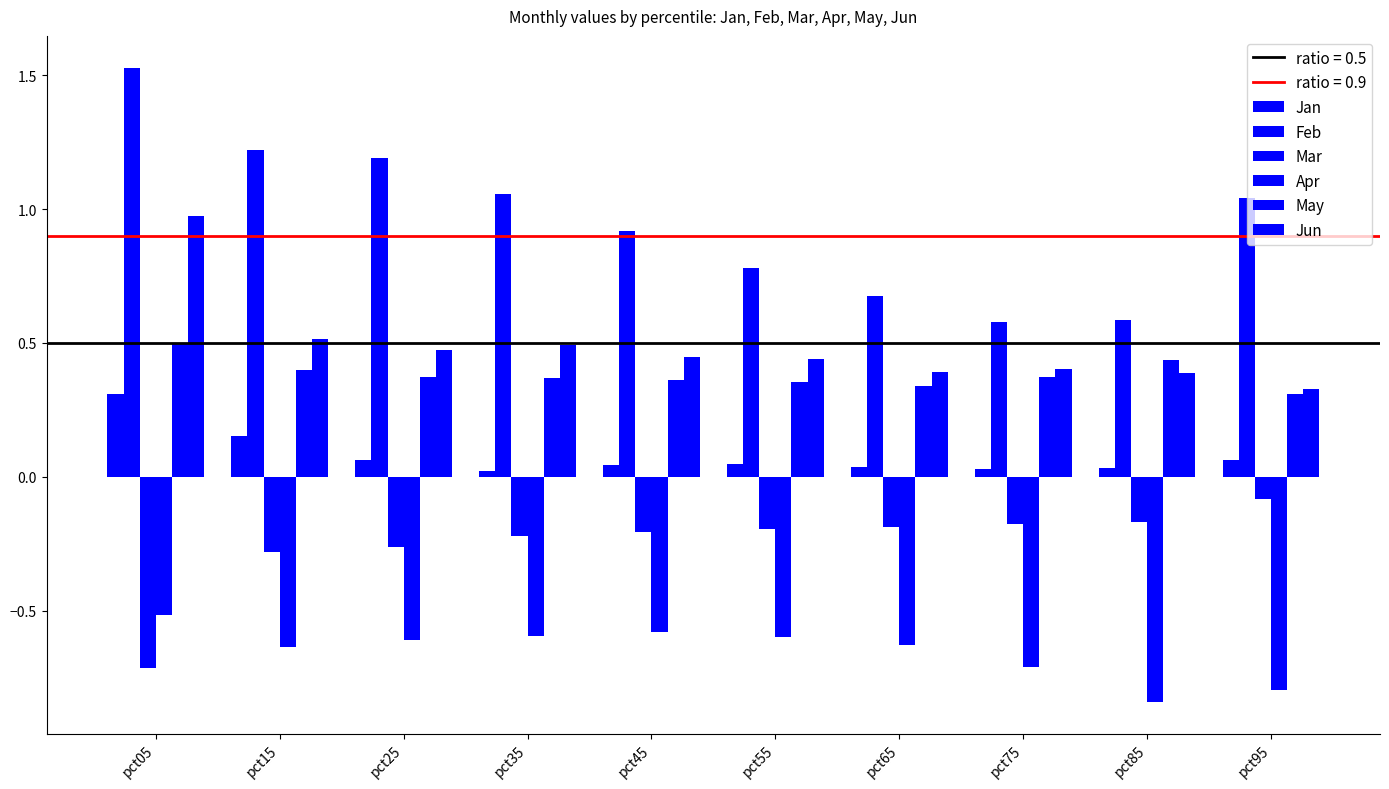

How many groups of bars are there?

10